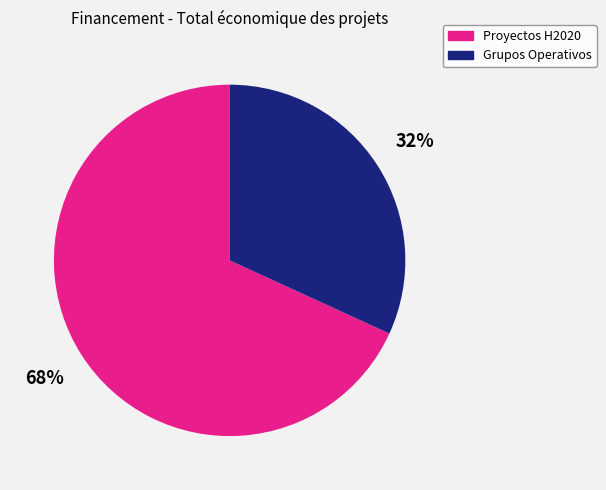

How many slices are in this pie chart?

2